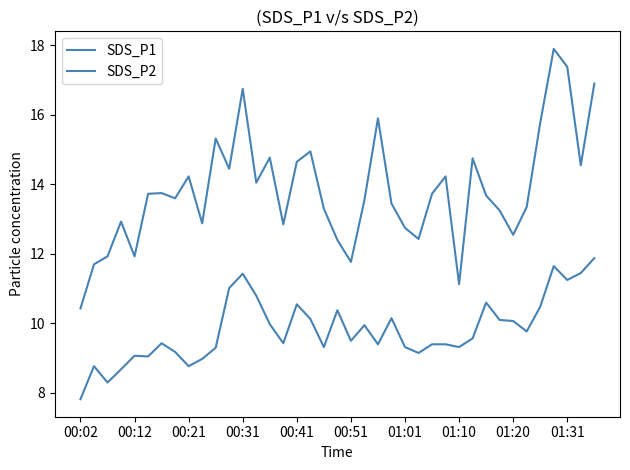

Does the chart have visible grid lines?

No